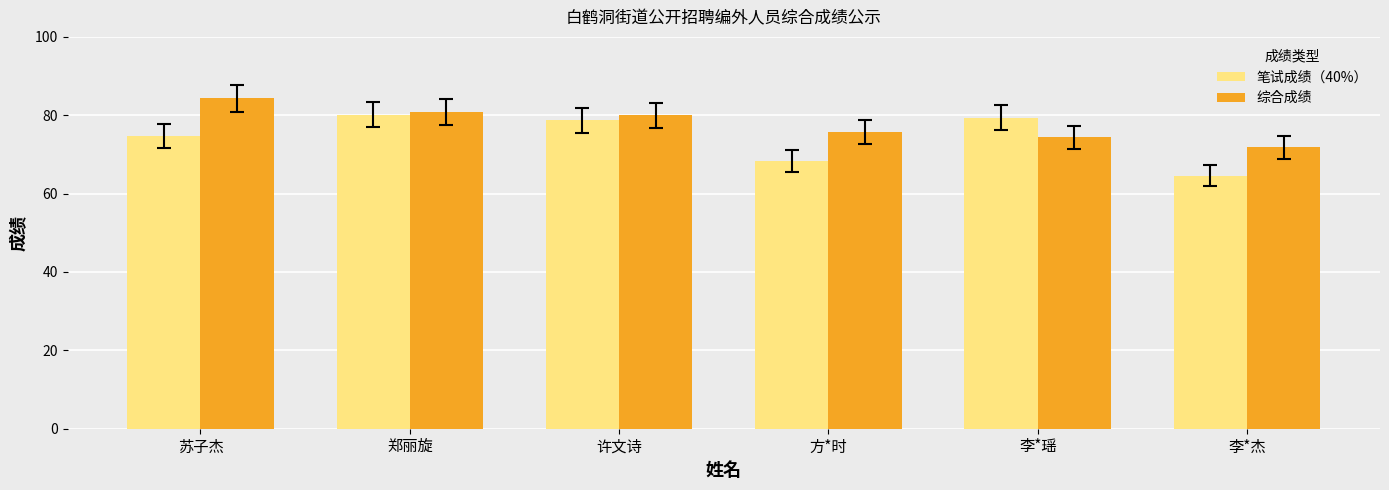

Which series has the largest range (max minus min)?

笔试成绩（40%）